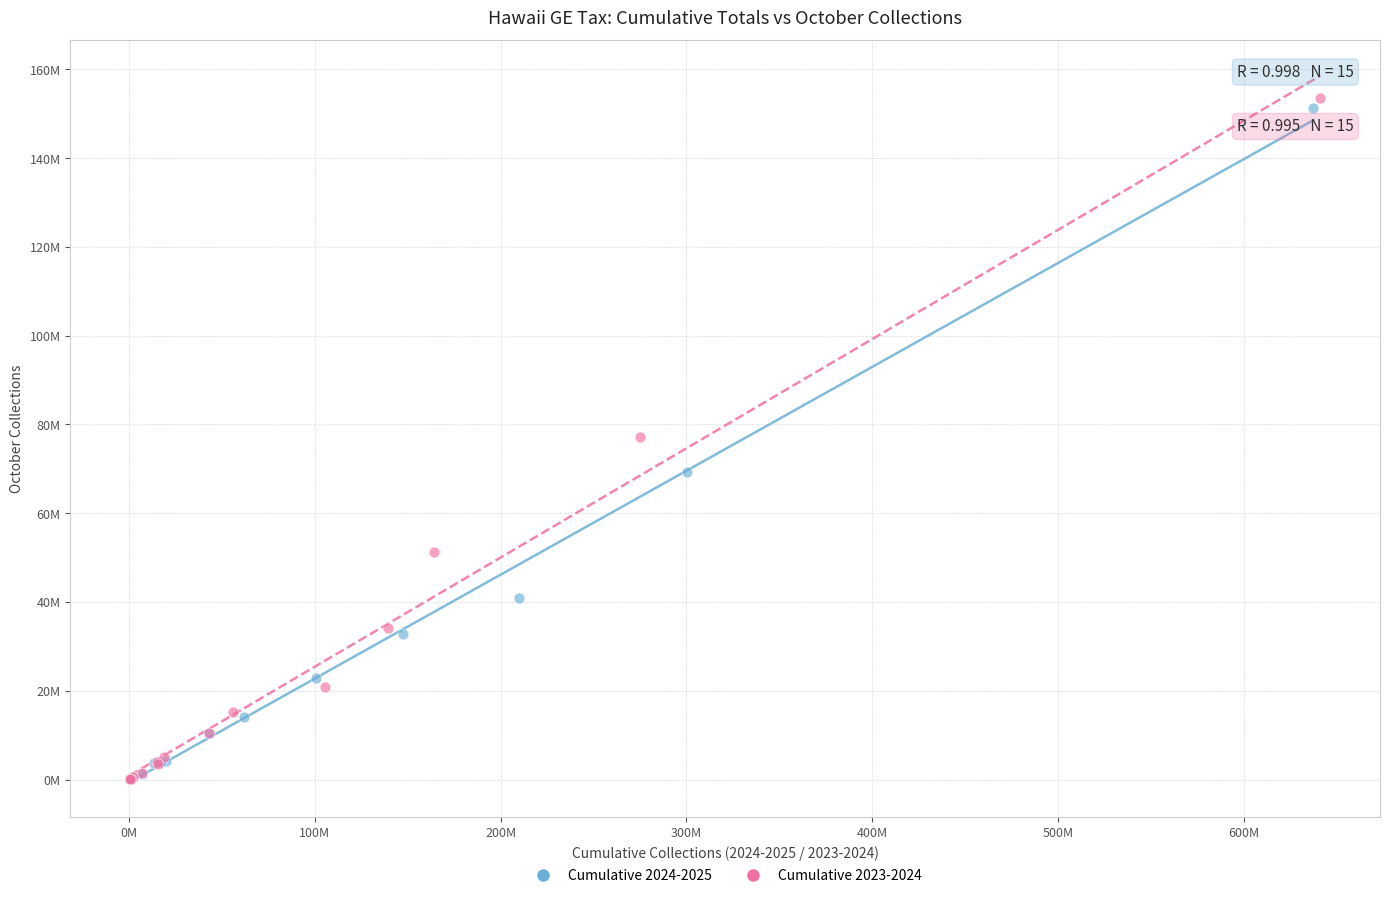

Which series reaches the maximum Y coordinate?

Cumulative 2023-2024